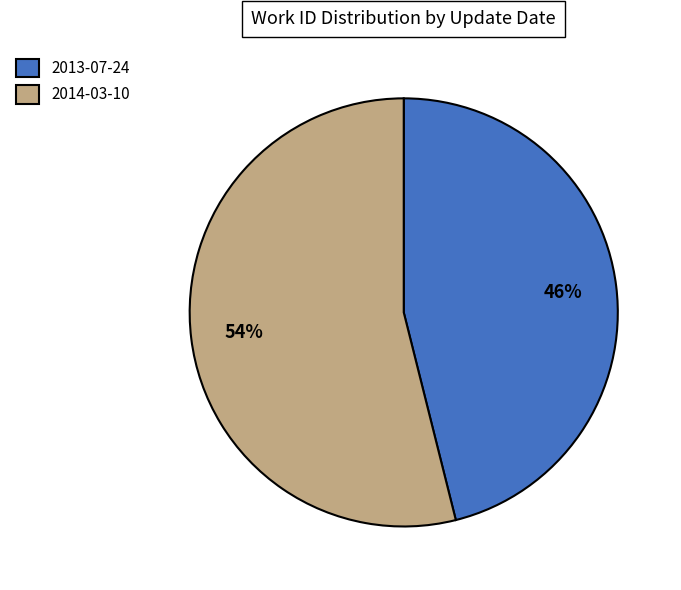

Is the sum of 2014-03-10 and 2013-07-24 greater than half?

Yes